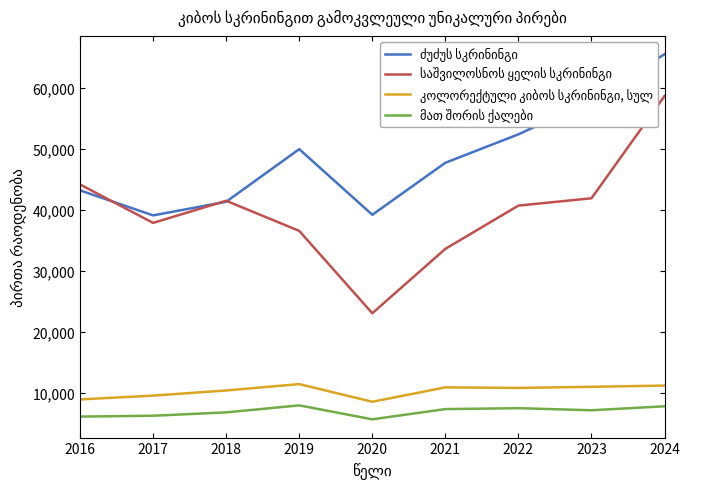

What is the spread (max minus min) of values at 2016?

38025